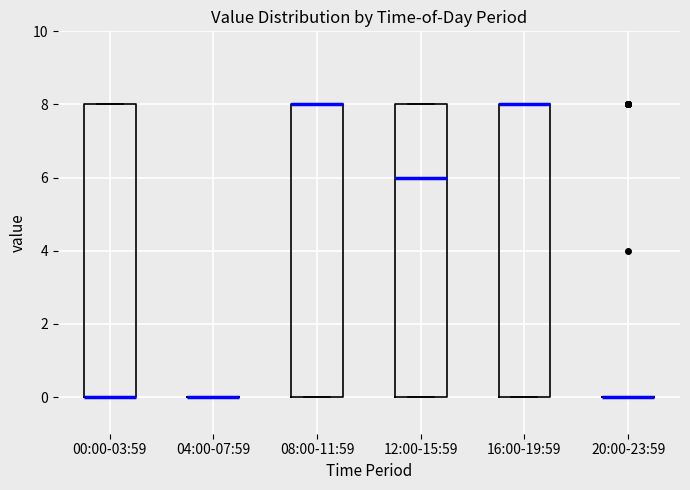

Reading left to right, transcribe this box plot: for each box, give where its median line is, the range the box spans, and where its two whiskers end, as read against the y-axis. The values are not printed on the chart, so give them approximately, as read against the axis.

00:00-03:59: median 0 (drawn on the box's lower edge), box 0 to 8, whiskers 0 to 8
04:00-07:59: box collapsed to a line at 0, whiskers 0 to 0
08:00-11:59: median 8 (drawn on the box's upper edge), box 0 to 8, whiskers 0 to 8
12:00-15:59: median 6, box 0 to 8, whiskers 0 to 8
16:00-19:59: median 8 (drawn on the box's upper edge), box 0 to 8, whiskers 0 to 8
20:00-23:59: box collapsed to a line at 0, whiskers 0 to 0